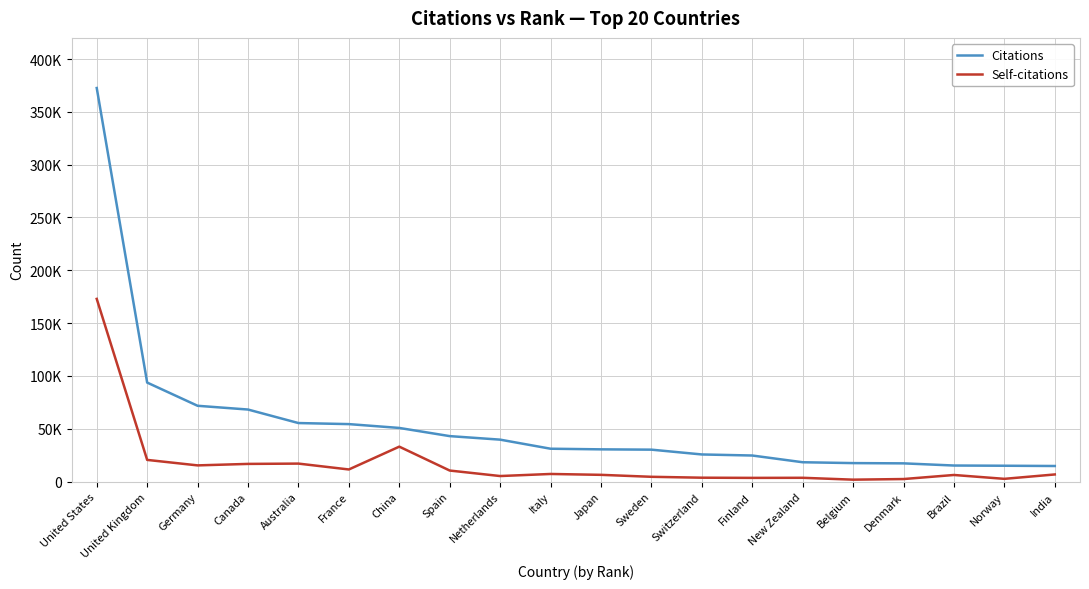

What position from the left is United States?

1